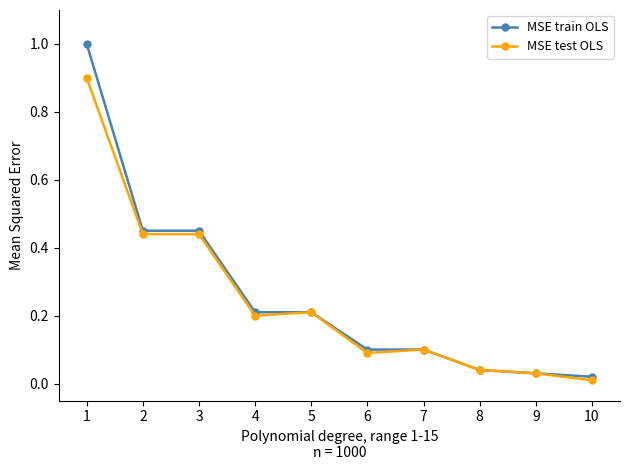

List the series in order of their peak value, highest first.

MSE train OLS, MSE test OLS